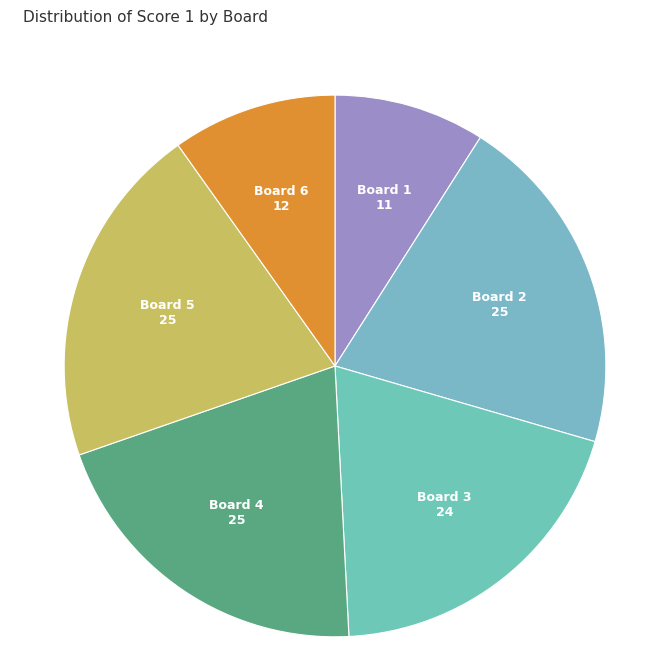

Combined, do Board 2 and Board 6 account for over 50%?

No